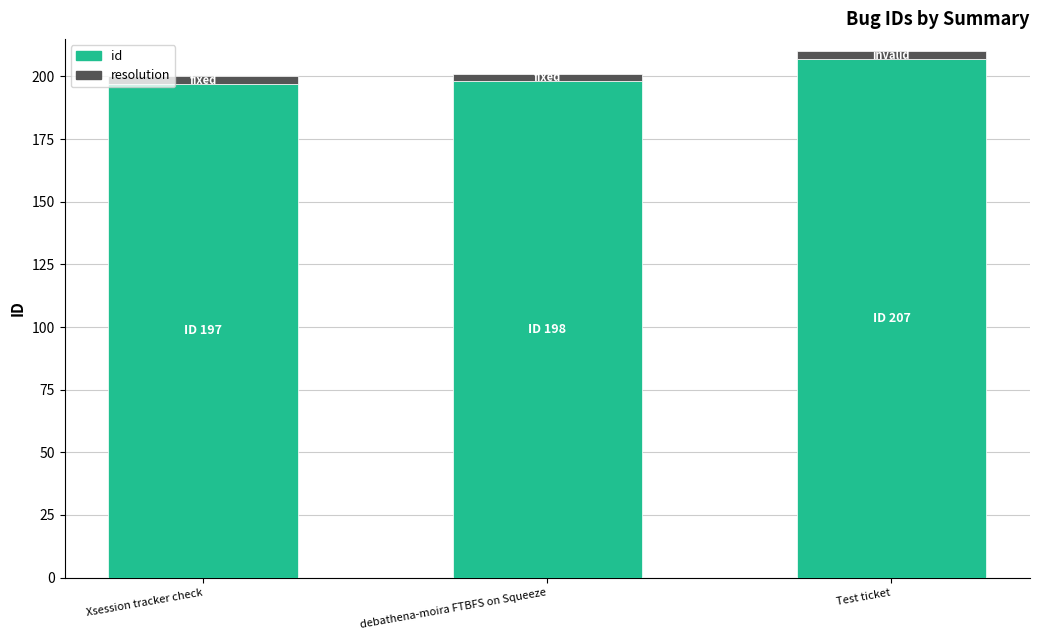

Reading right to left, extract all data points from this chart.

Test ticket=207	debathena-moira FTBFS on Squeeze=198	Xsession tracker check=197